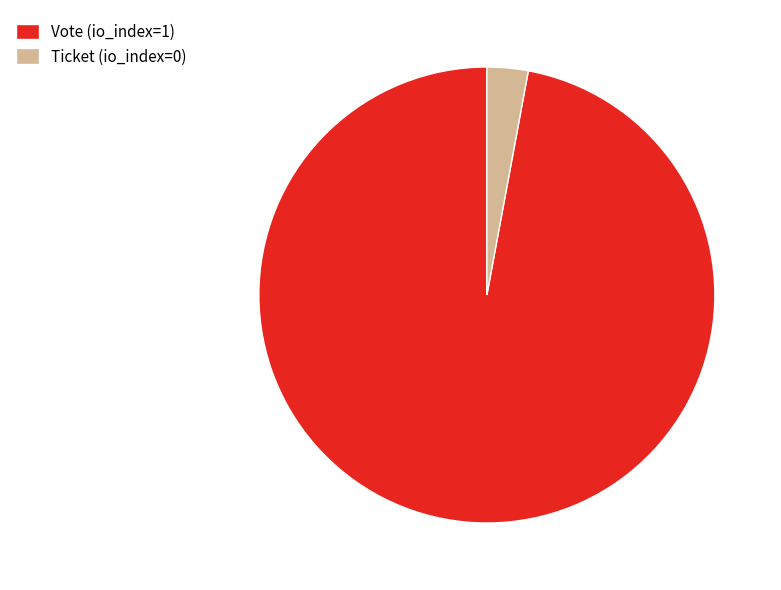

Count the number of slices in the pie.

2